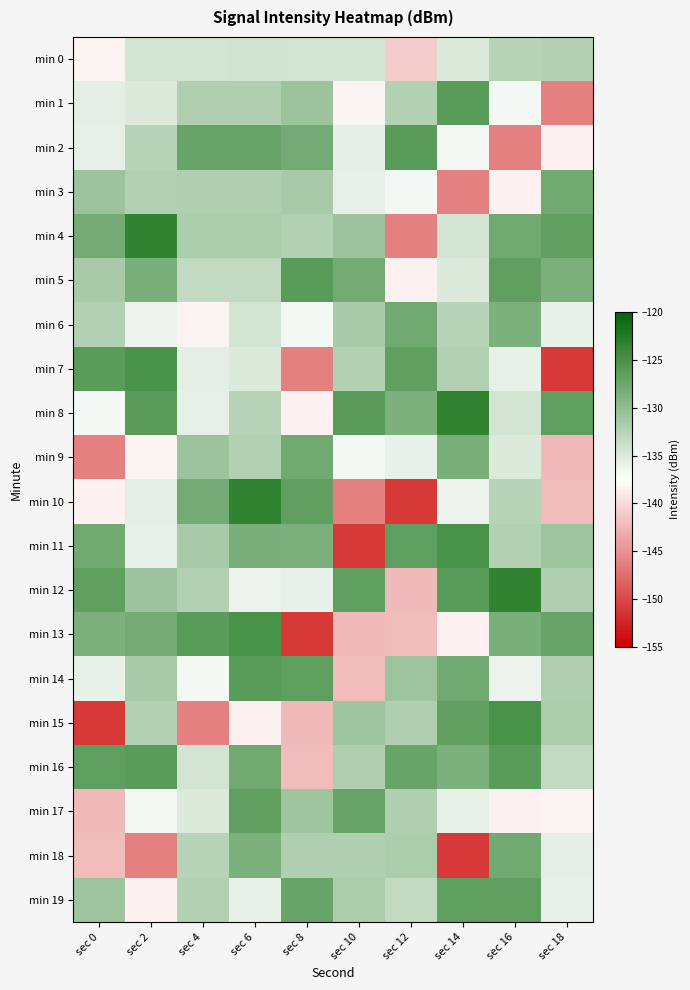

At sec 6, list the series in order from largest to smallest.

min 10, min 13, min 14, min 17, min 2, min 16, min 11, min 18, min 4, min 1, min 3, min 9, min 8, min 5, min 0, min 6, min 7, min 19, min 12, min 15